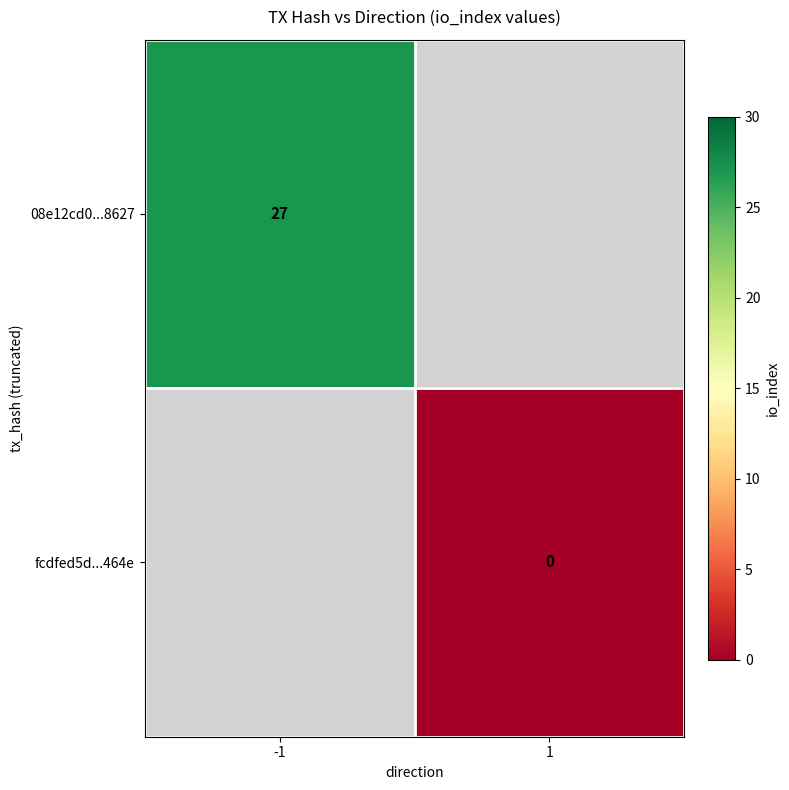

Between 1 and -1, which is larger?

-1